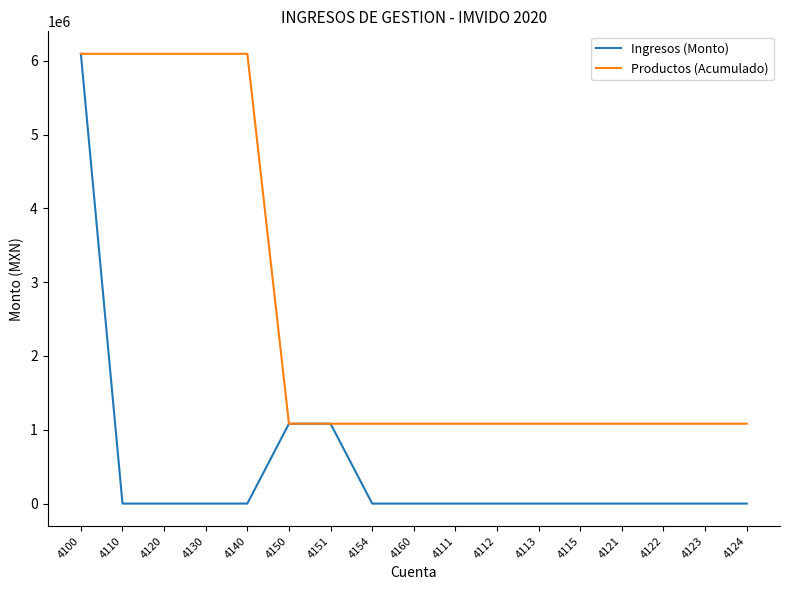

What is the difference between the second highest and minimum values in the Ingresos (Monto) series?

1082104.7